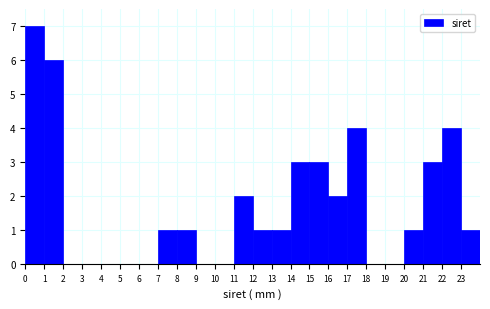

Reading left to right, list every bar in this chart as the range it spans on the x-axis followed by its height. The values are not printed on the chart, so give them approximately, as read against the axis.

0 to 1: 7
1 to 2: 6
2 to 3: 0
3 to 4: 0
4 to 5: 0
5 to 6: 0
6 to 7: 0
7 to 8: 1
8 to 9: 1
9 to 10: 0
10 to 11: 0
11 to 12: 2
12 to 13: 1
13 to 14: 1
14 to 15: 3
15 to 16: 3
16 to 17: 2
17 to 18: 4
18 to 19: 0
19 to 20: 0
20 to 21: 1
21 to 22: 3
22 to 23: 4
23 to 24: 1